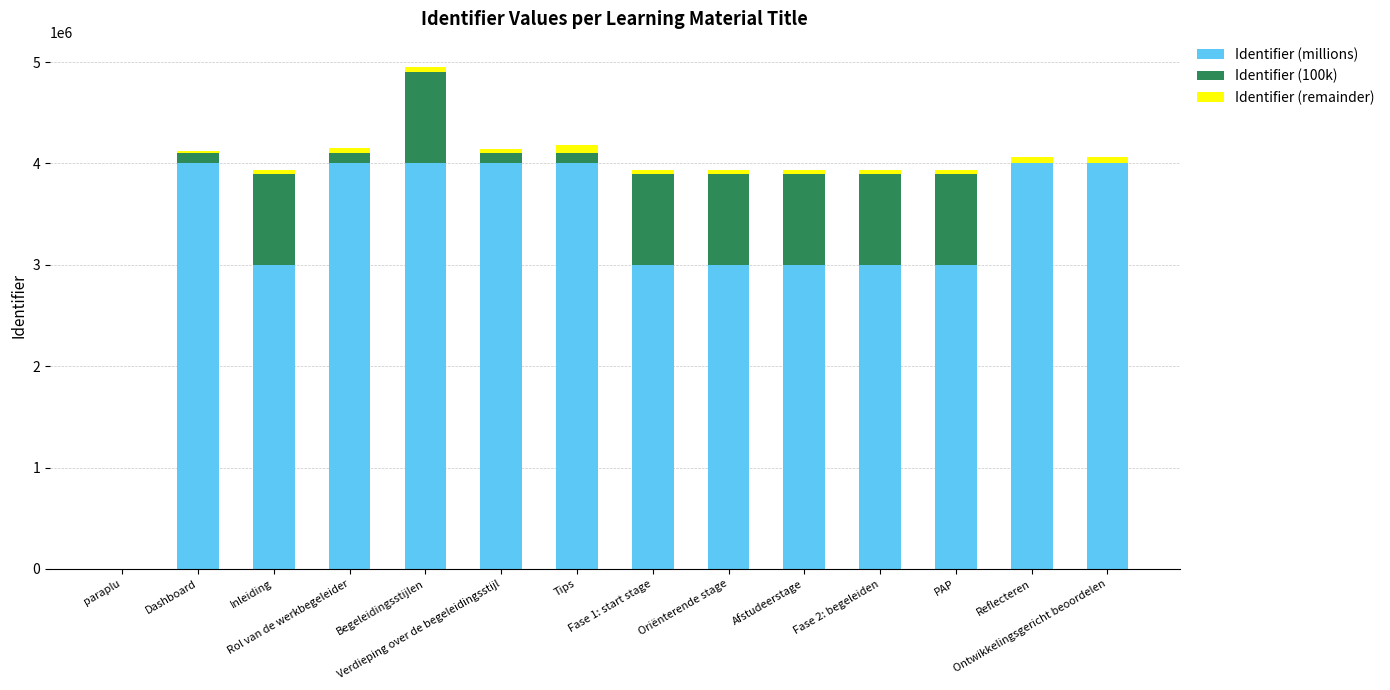

True or false: Identifier (millions) has a value of 5103838 at Fase 1: start stage.

False